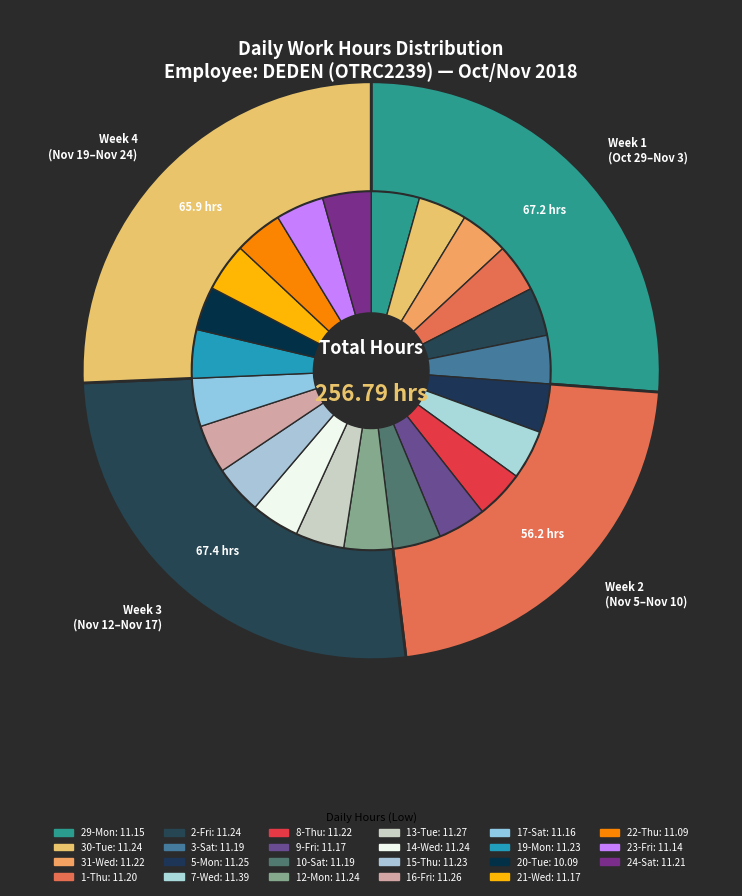

To the nearest percent, what portion does 5-Mon represent?

4%